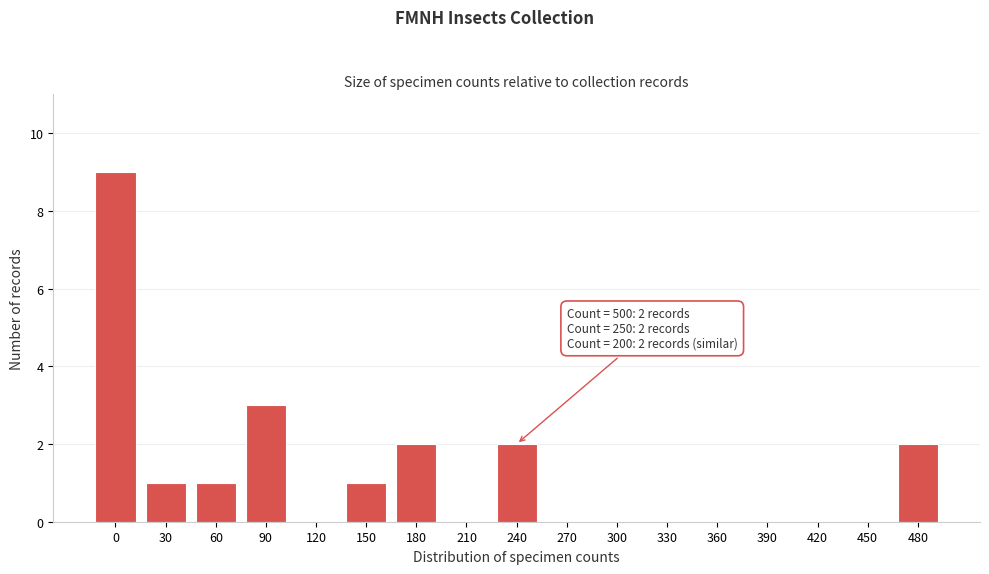

Reading left to right, list all the values displayed in this chart.

0=9	30=1	60=1	90=3	120=0	150=1	180=2	210=0	240=2	270=0	300=0	330=0	360=0	390=0	420=0	450=0	480=2